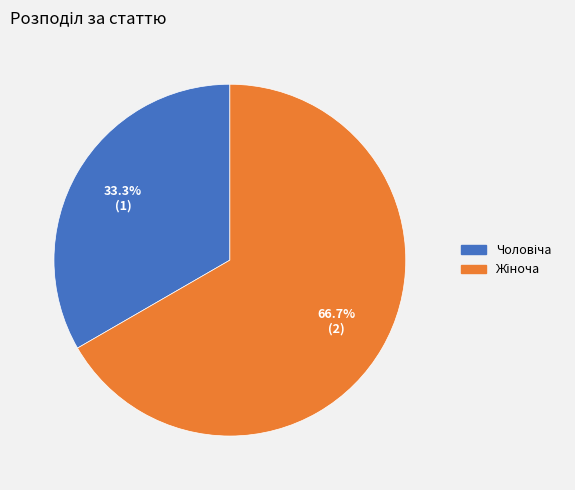

Is there any slice that represents more than half of the pie?

Yes